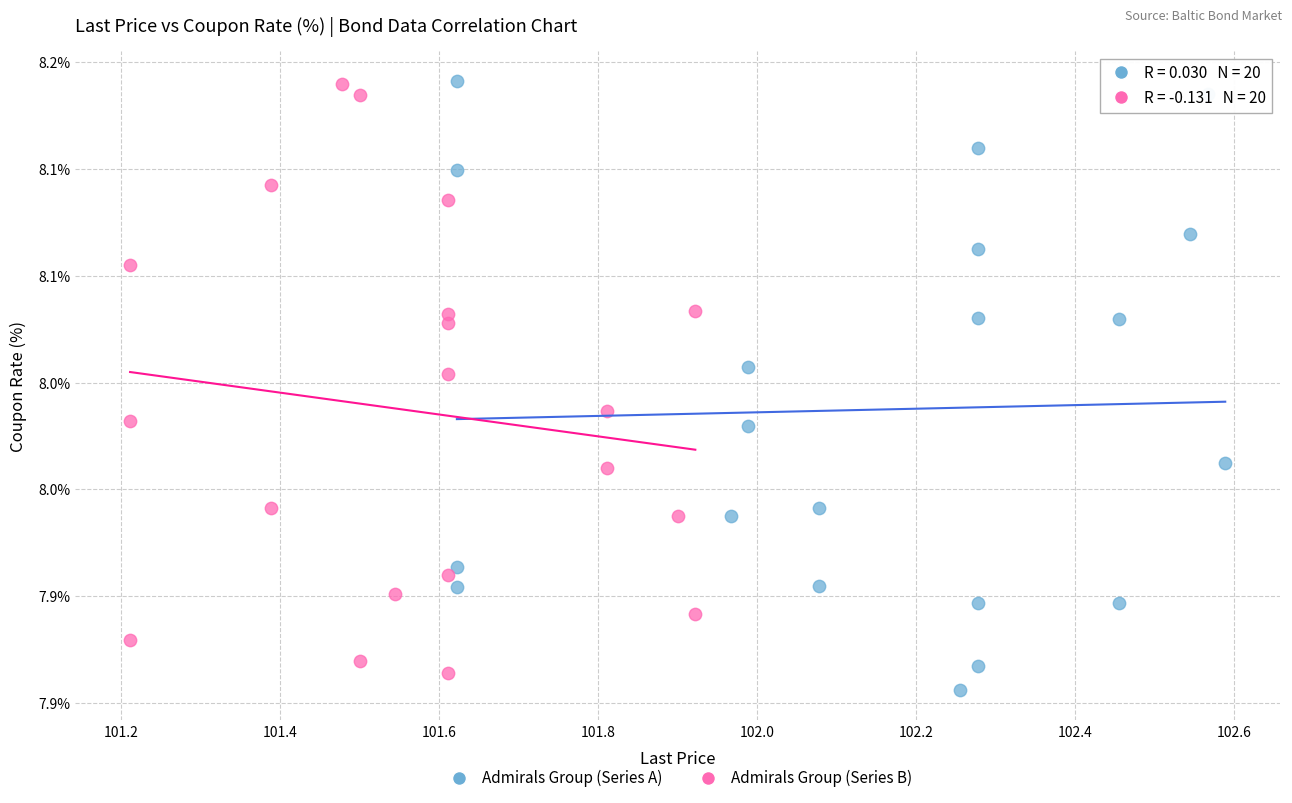

Which series reaches the minimum Y coordinate?

Admirals Group (Series A)